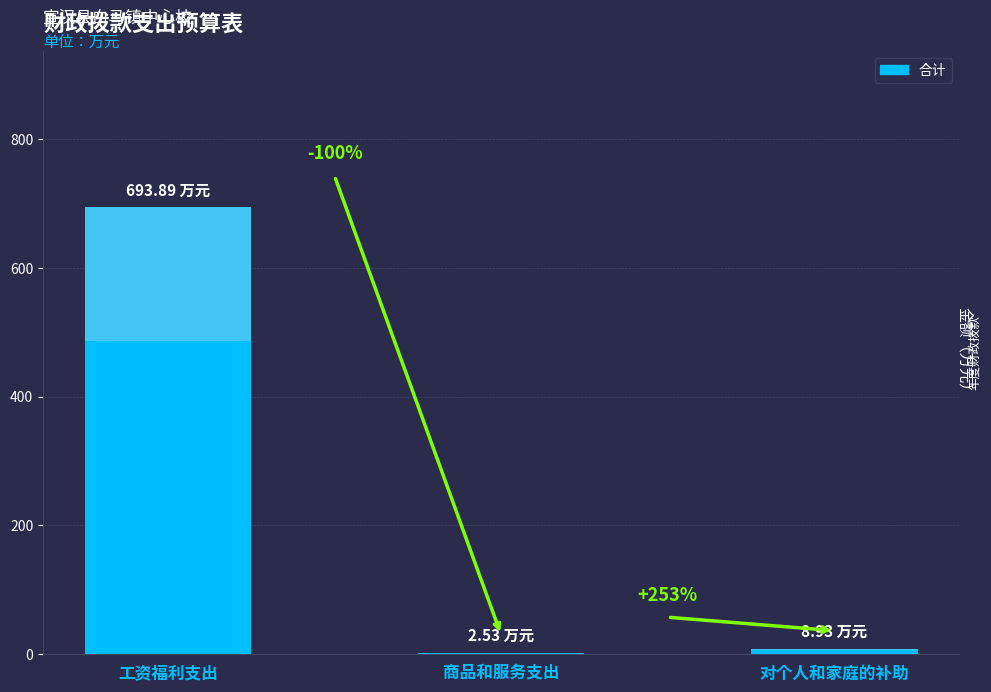

Rank the categories by value from lowest to highest.

商品和服务支出, 对个人和家庭的补助, 工资福利支出